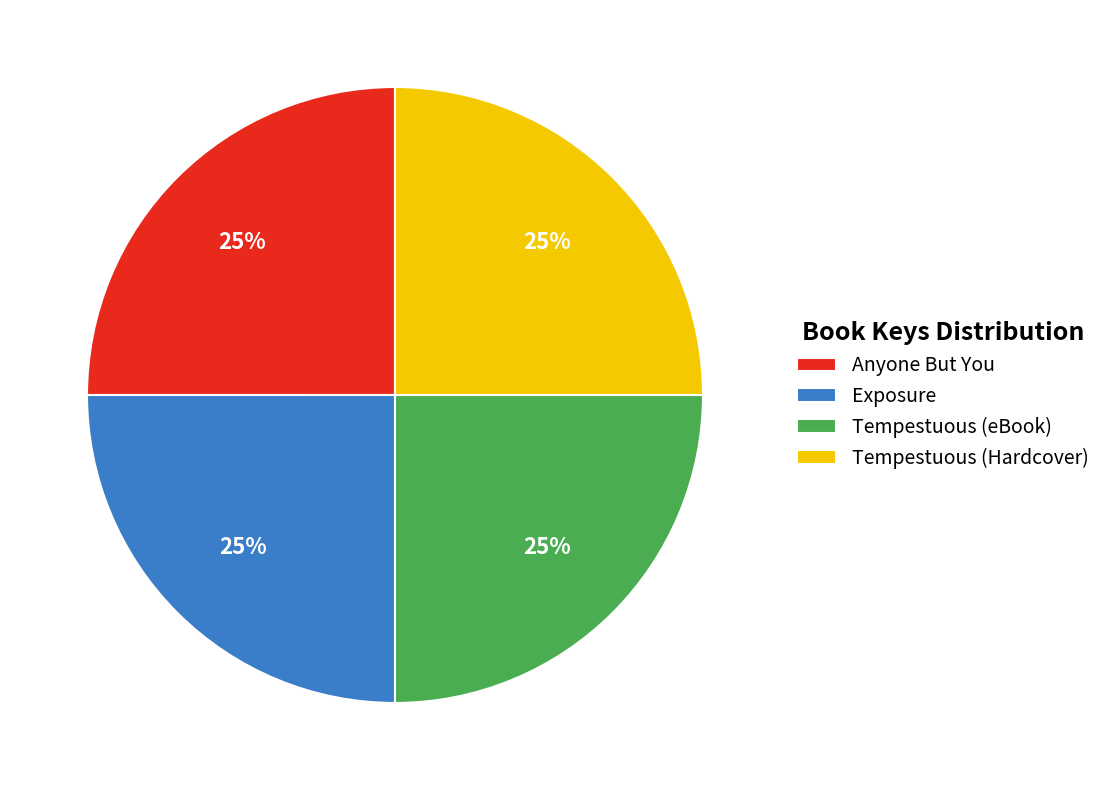

How many segments does this pie chart have?

4